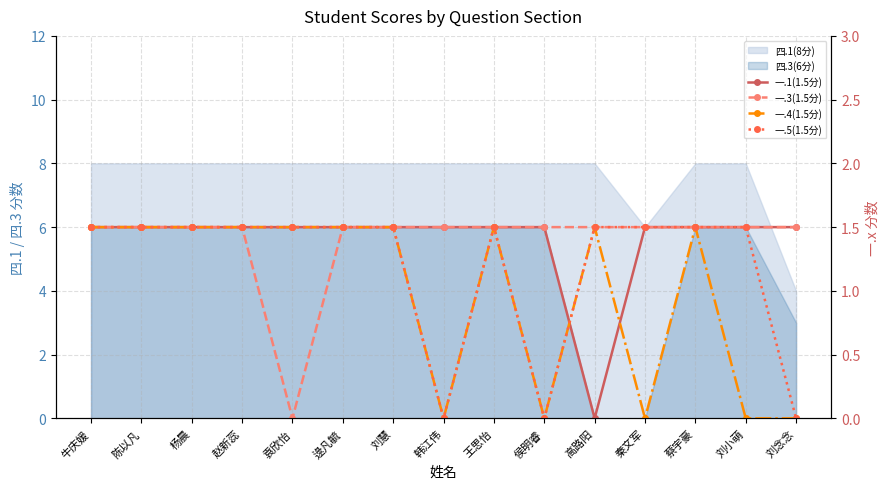

At which label does 一.4(1.5分) reach its peak?

牛庆媛